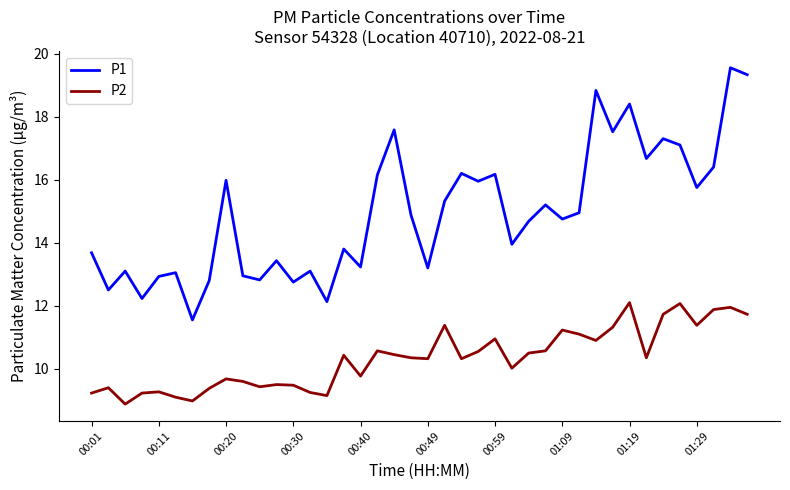

What is the smallest value displayed?

8.9